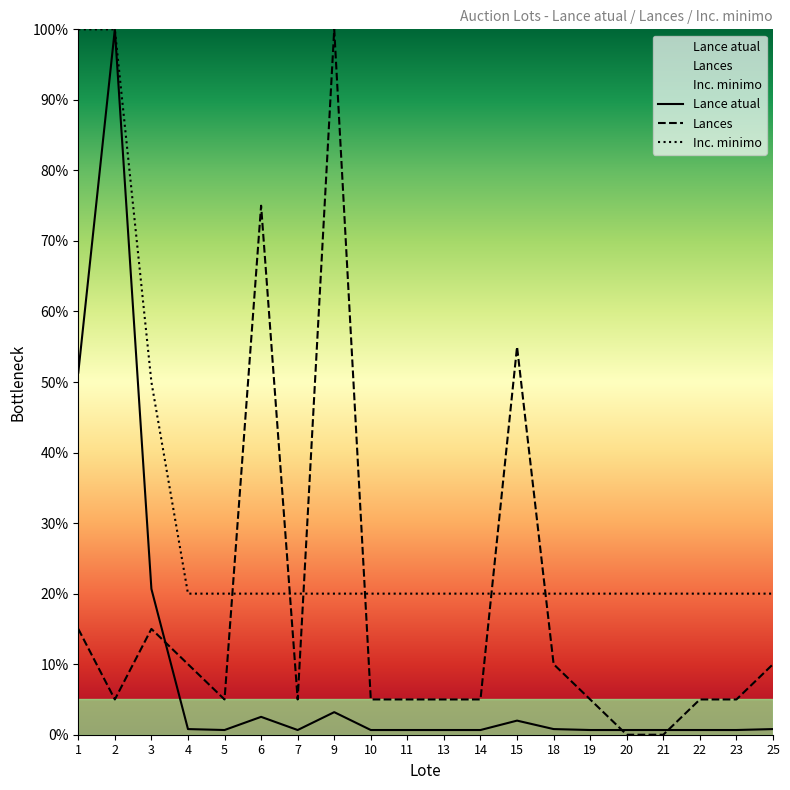

What is the difference between the Lance atual values at 1 and 3?

30.7